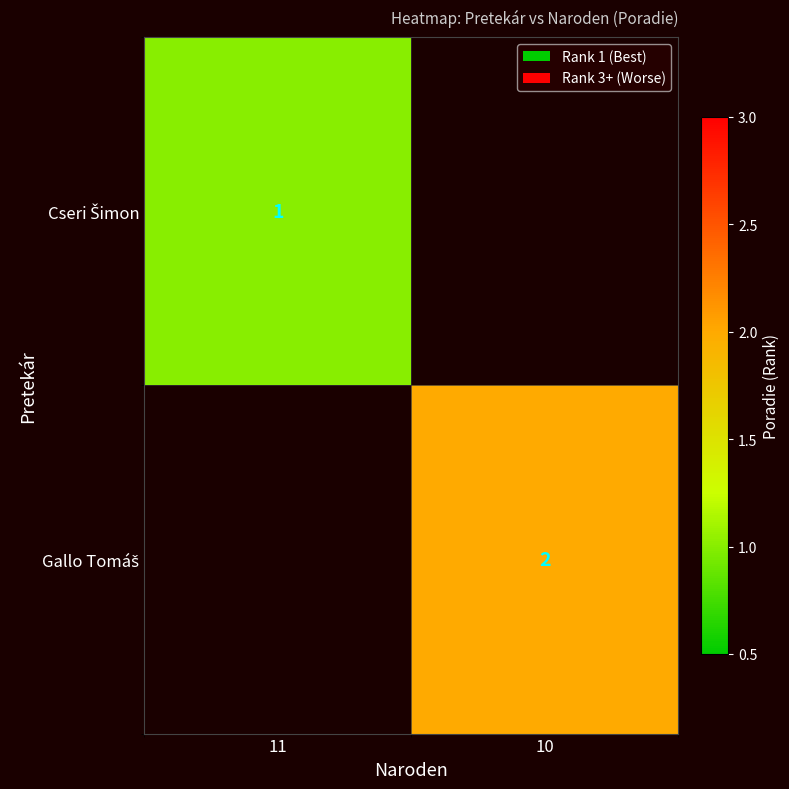

Rank the categories by Cseri Šimon value from highest to lowest.

11, 10